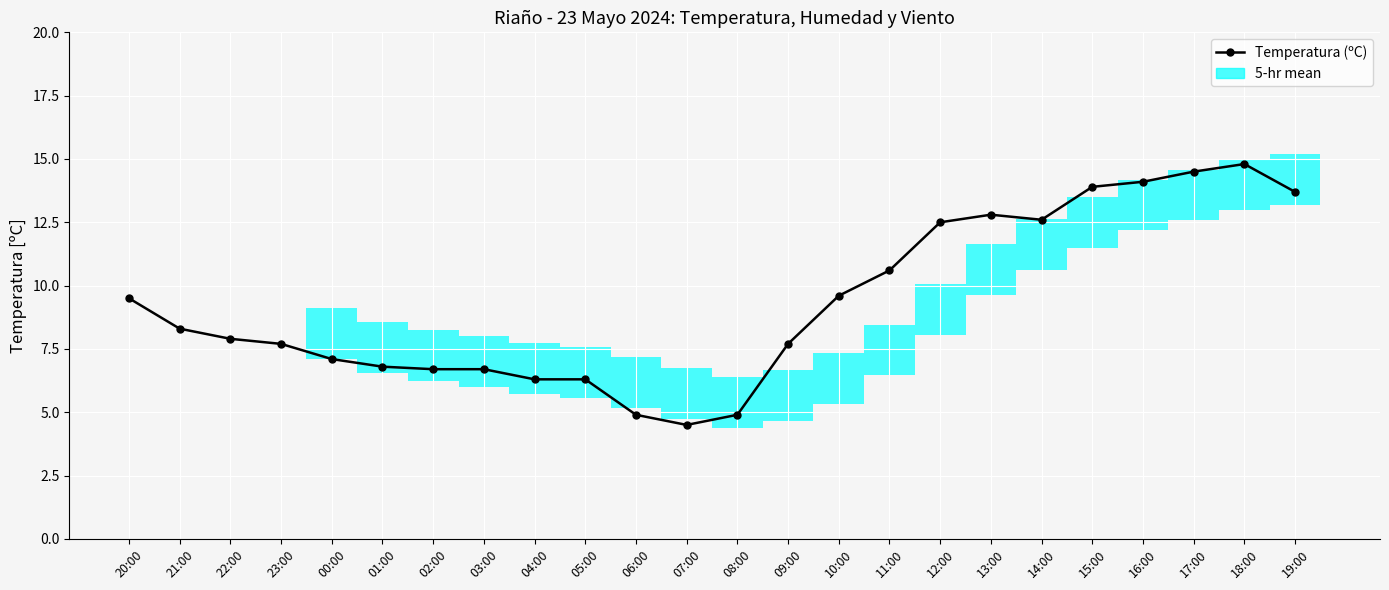

Reading left to right, list all the values displayed in this chart.

20:00=9.5	21:00=8.3	22:00=7.9	23:00=7.7	00:00=7.1	01:00=6.8	02:00=6.7	03:00=6.7	04:00=6.3	05:00=6.3	06:00=4.9	07:00=4.5	08:00=4.9	09:00=7.7	10:00=9.6	11:00=10.6	12:00=12.5	13:00=12.8	14:00=12.6	15:00=13.9	16:00=14.1	17:00=14.5	18:00=14.8	19:00=13.7